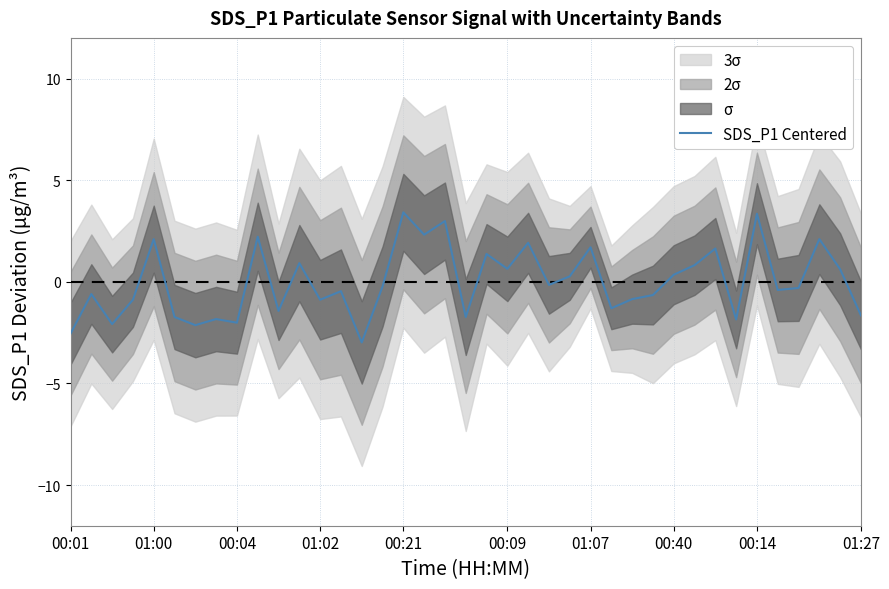

Is it true that SDS_P1 Centered equals 0.9 at 00:21?

False